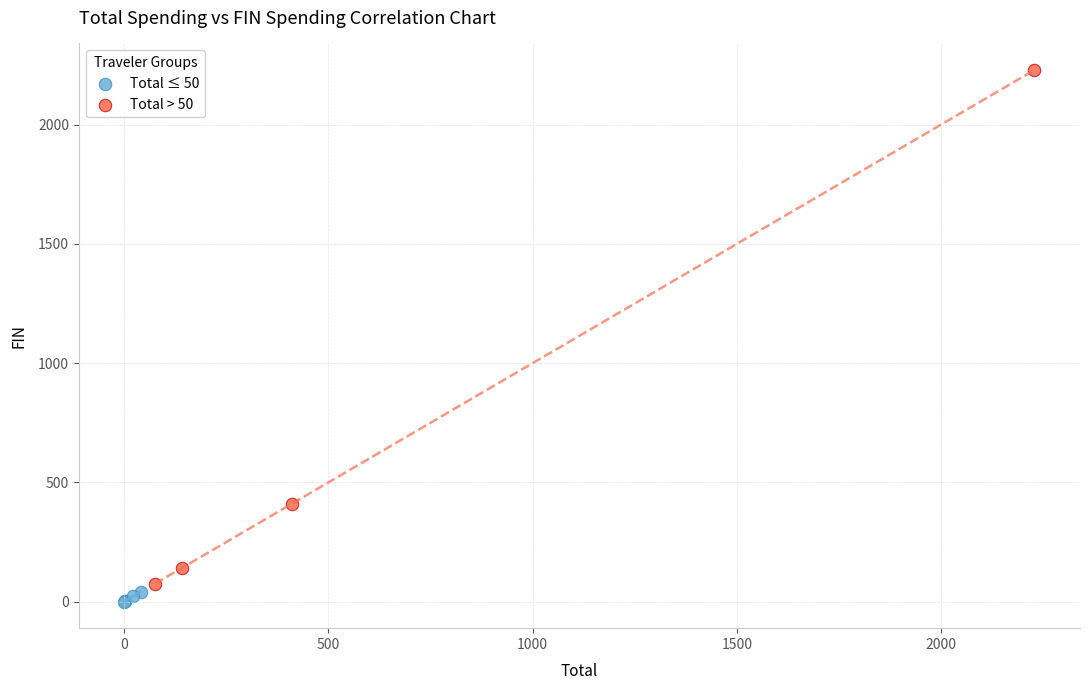

Which series reaches the maximum Y coordinate?

Total > 50